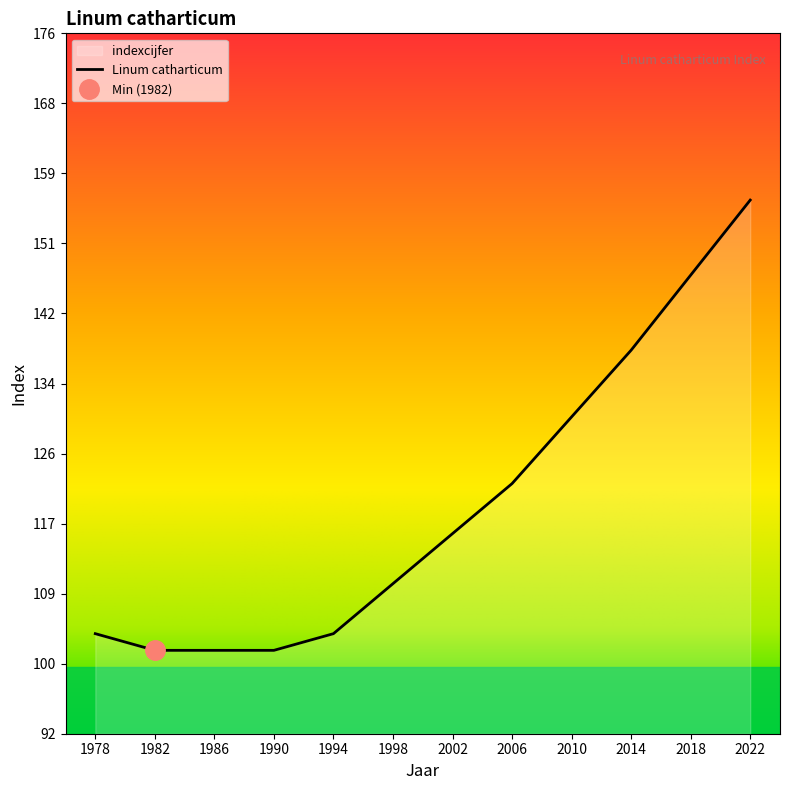

Which has a higher value, 2018 or 1986?

2018